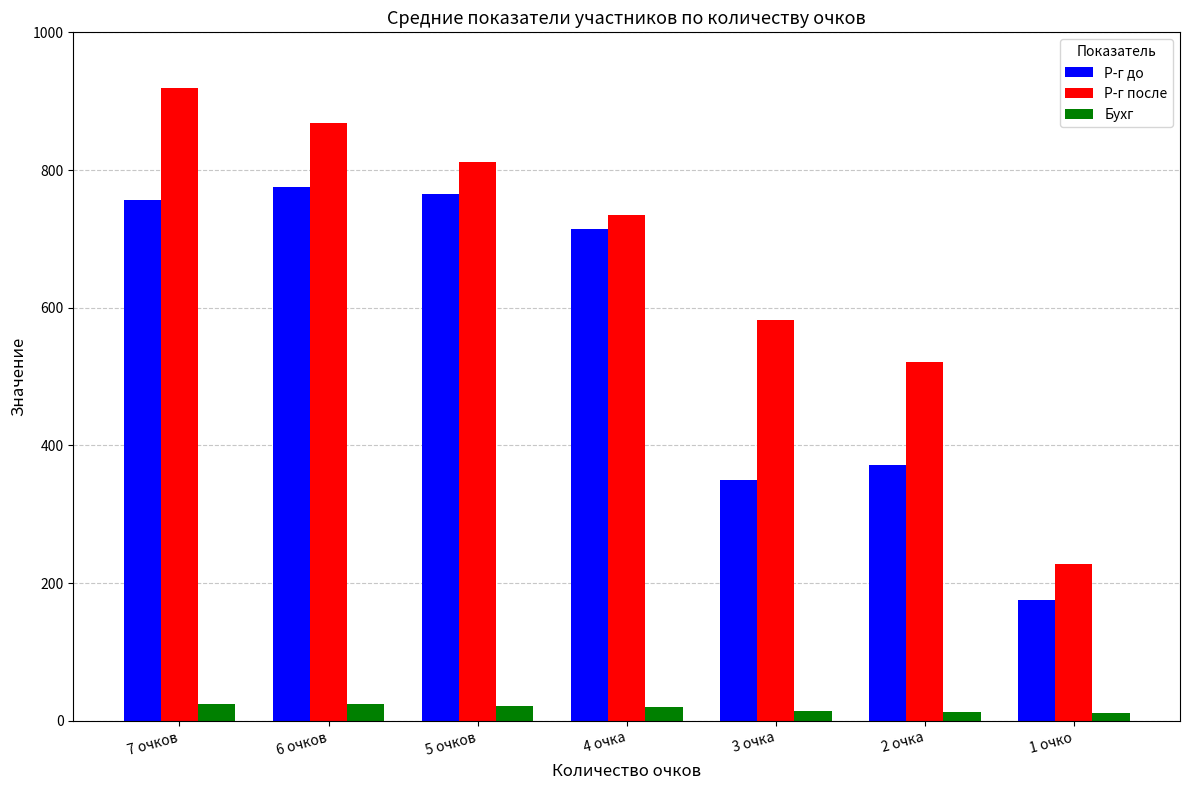

At how many categories does at least one series exceed 779?

3